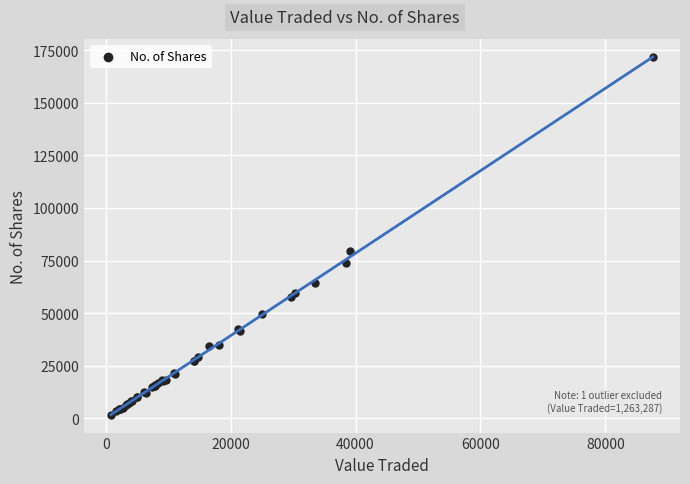

What Y value in the scatter plot is closest to 86712?

79395